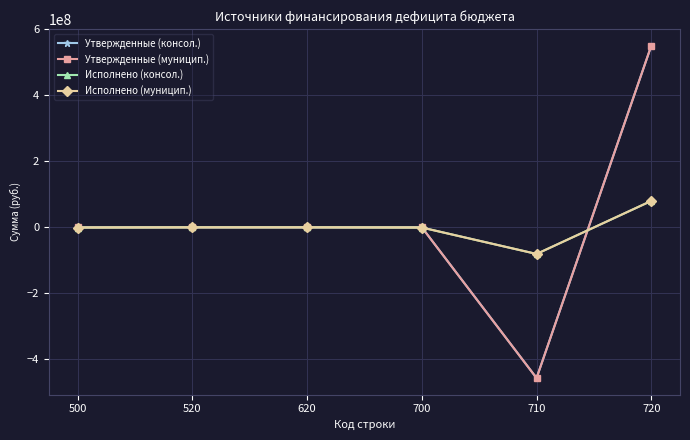

Which category has the lowest value in the Исполнено (консол.) series?

710